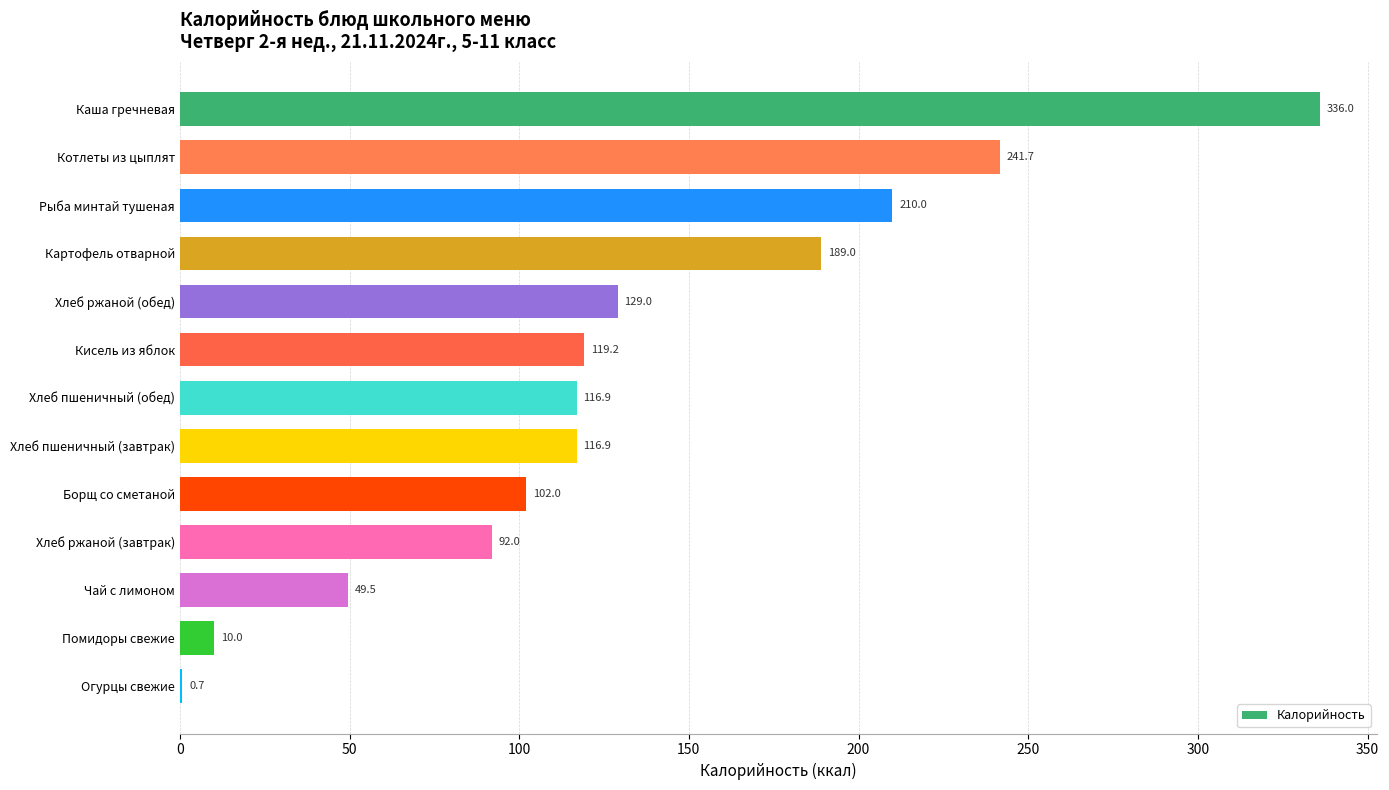

What is the sum of the values at Огурцы свежие and Кисель из яблок?

119.9